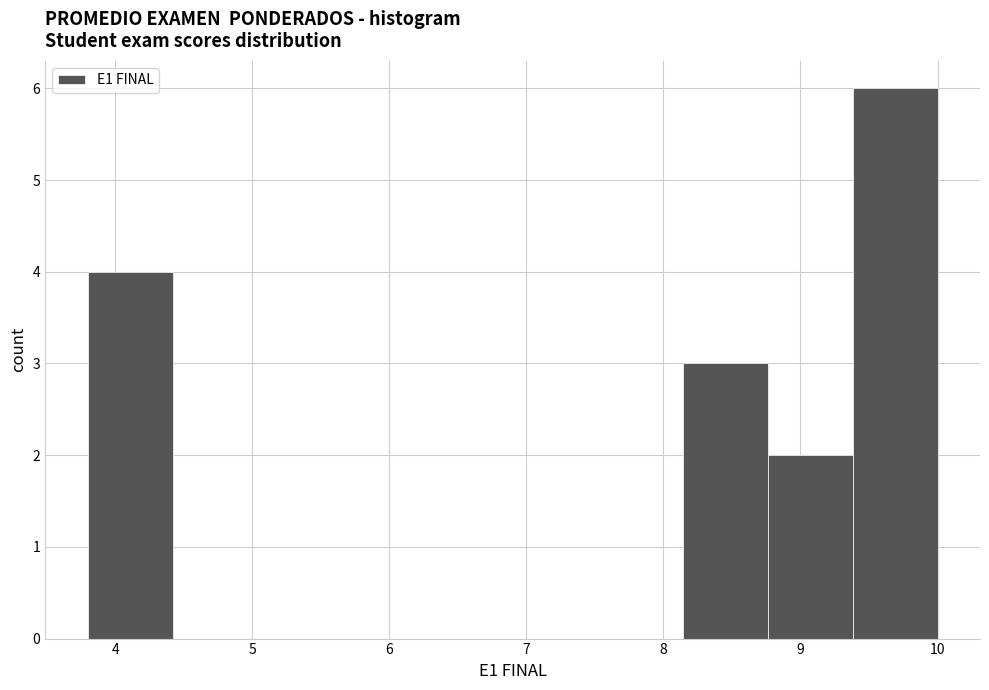

Reading left to right, transcribe this chart: for each bar, give the range it covers on the x-axis and its height. Neither the bar edges nor the heights are printed on the chart, so give them approximately, as read against the axes.

3.80 to 4.42: 4
4.42 to 5.04: 0
5.04 to 5.66: 0
5.66 to 6.28: 0
6.28 to 6.90: 0
6.90 to 7.52: 0
7.52 to 8.14: 0
8.14 to 8.76: 3
8.76 to 9.38: 2
9.38 to 10.00: 6